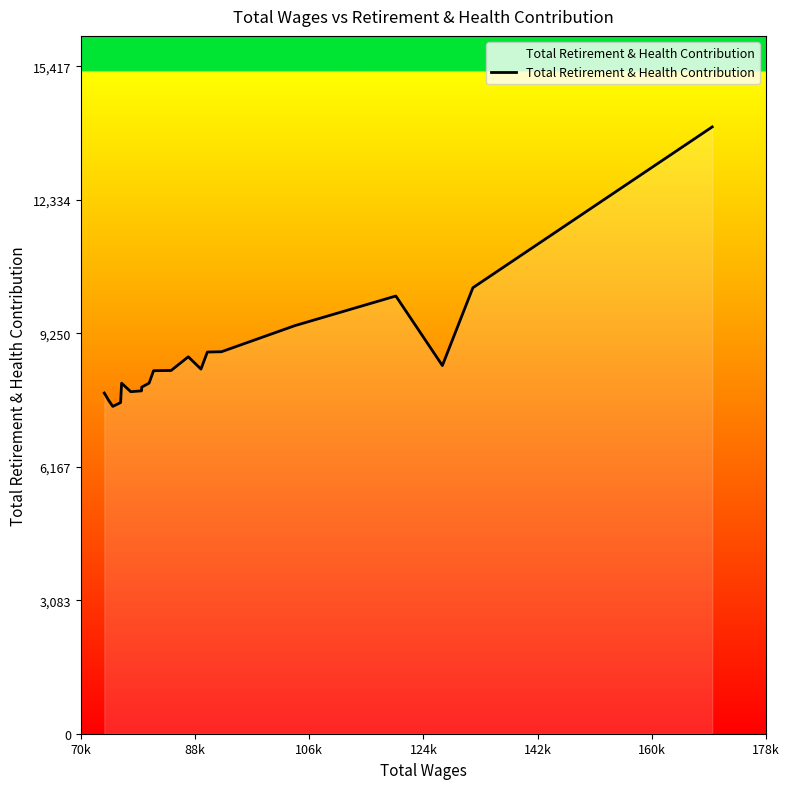

What is the difference between the maximum and minimum values?

6456